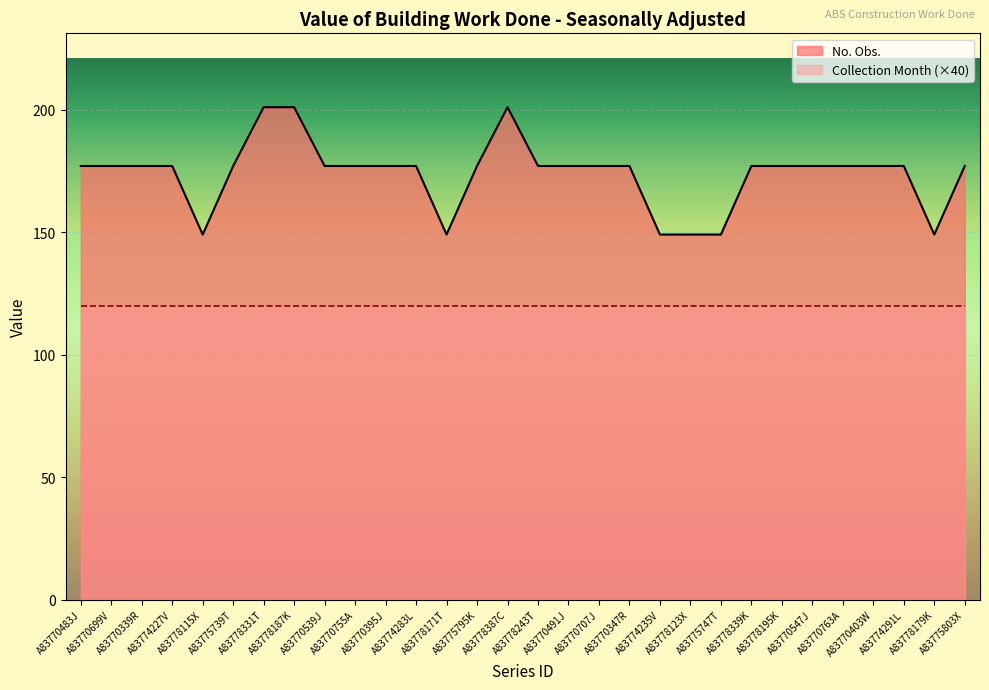

Between A83770403W and A83775747T, which is larger?

A83770403W